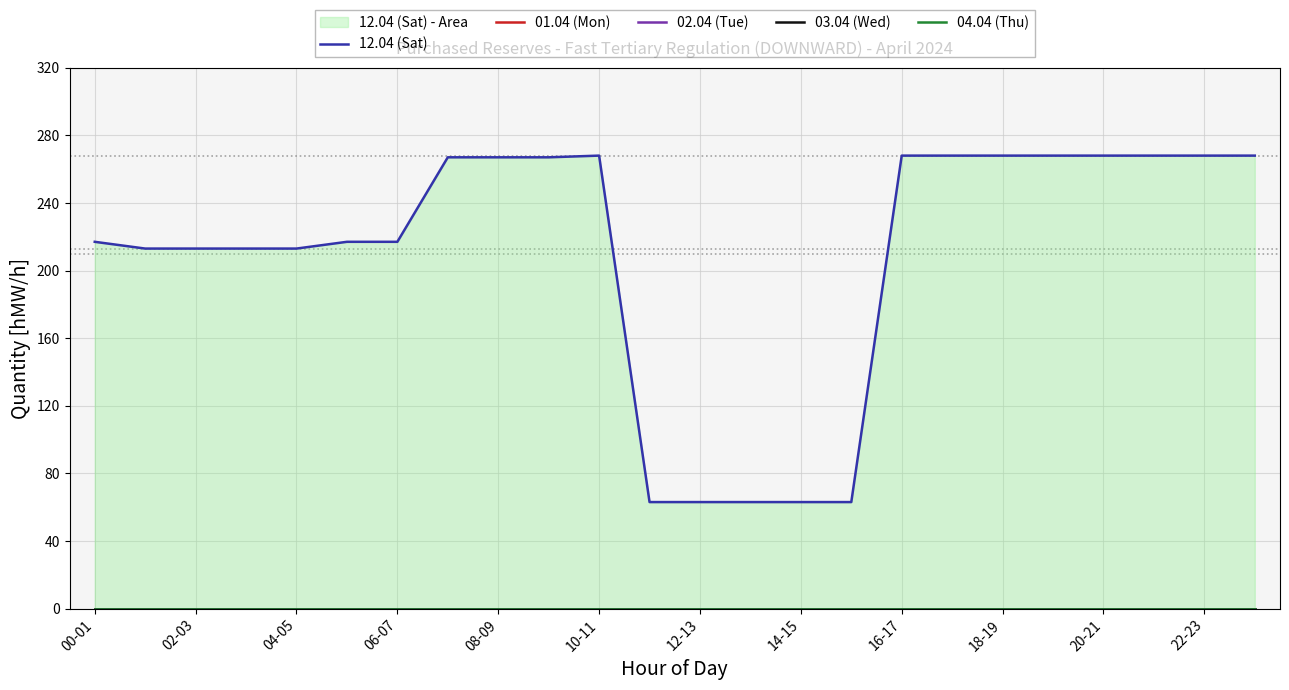

At how many categories does at least one series exceed 88?

19